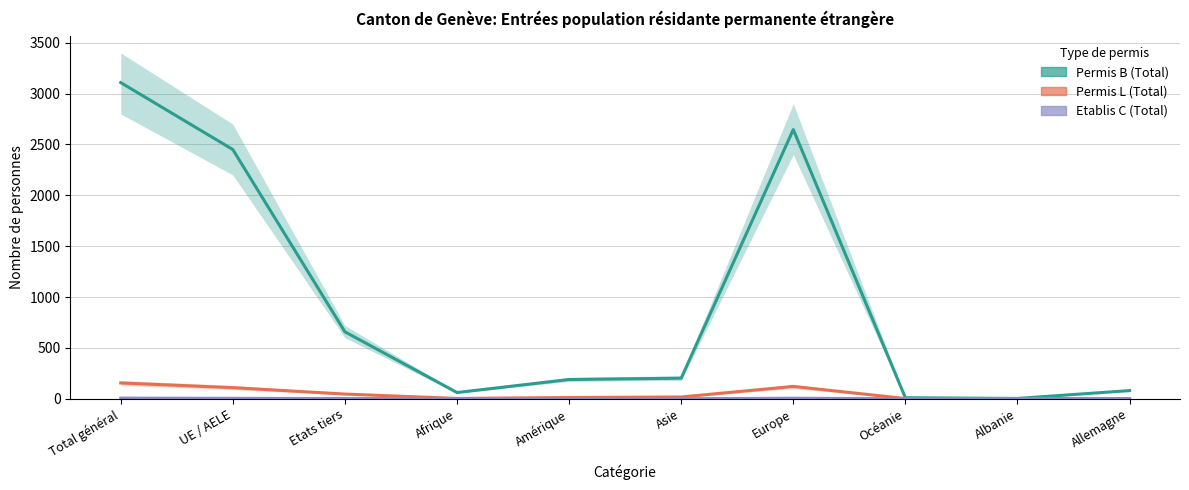

Count the number of categories in the chart.

10